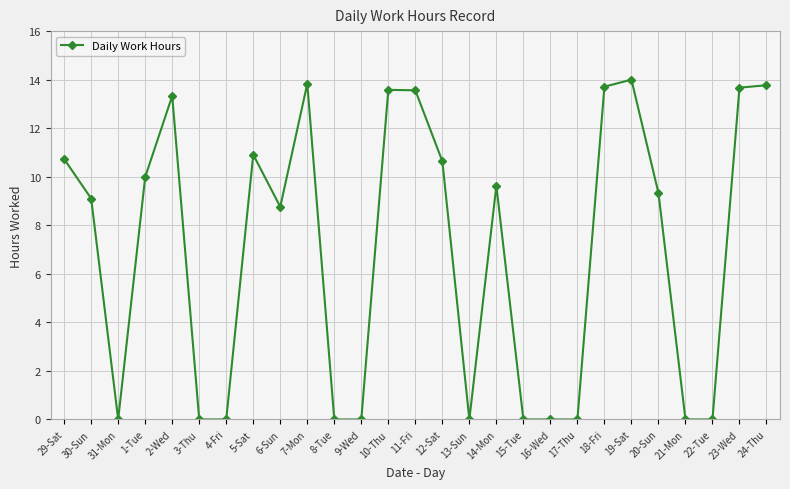

What is the label of the 16th point from the right?

9-Wed